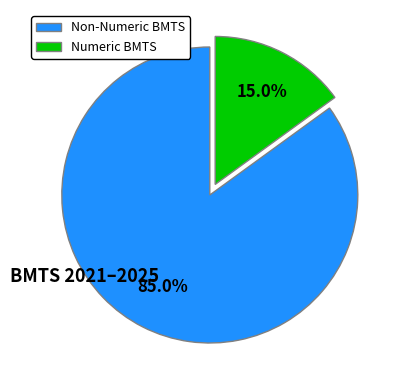

Count the number of slices in the pie.

2